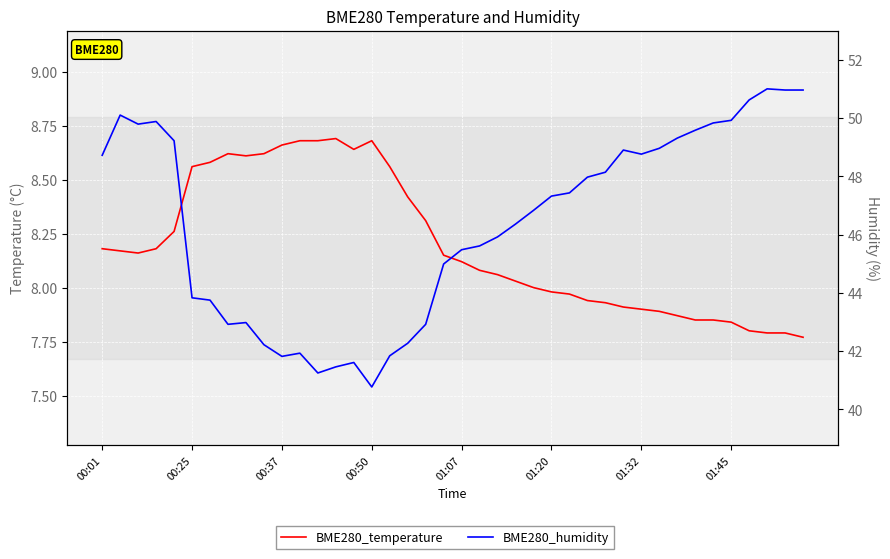

How many data points does each series have?

40